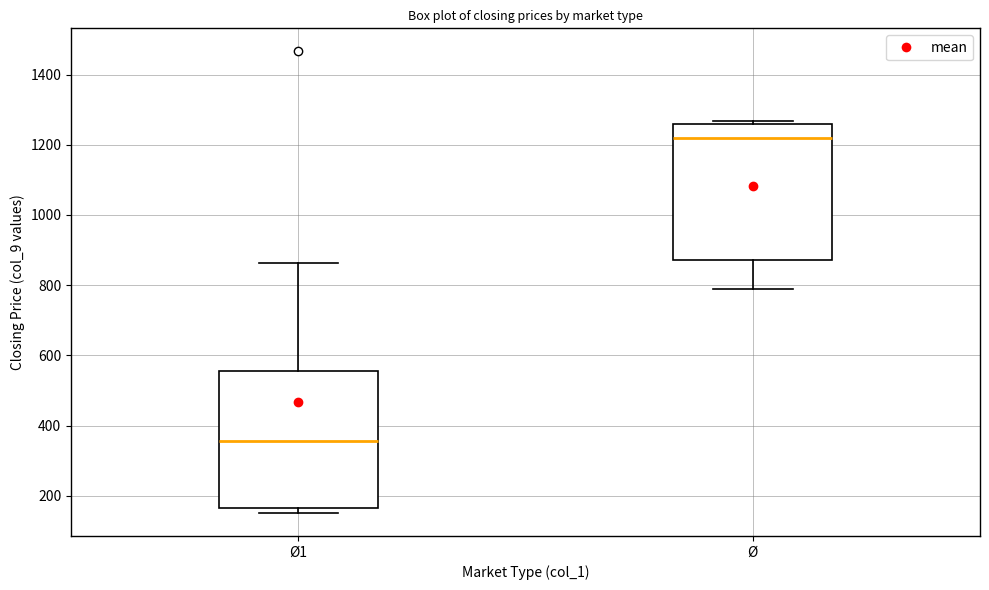

Reading left to right, transcribe this box plot: for each box, give where its median line is, the range the box spans, and where its two whiskers end, as read against the y-axis. The values are not printed on the chart, so give them approximately, as read against the axis.

Ø1: median 360, box 160 to 560, whiskers 160 (just below the box's lower edge) to 860
Ø: median 1220, box 880 to 1260, whiskers 780 to 1260 (just above the box's upper edge)